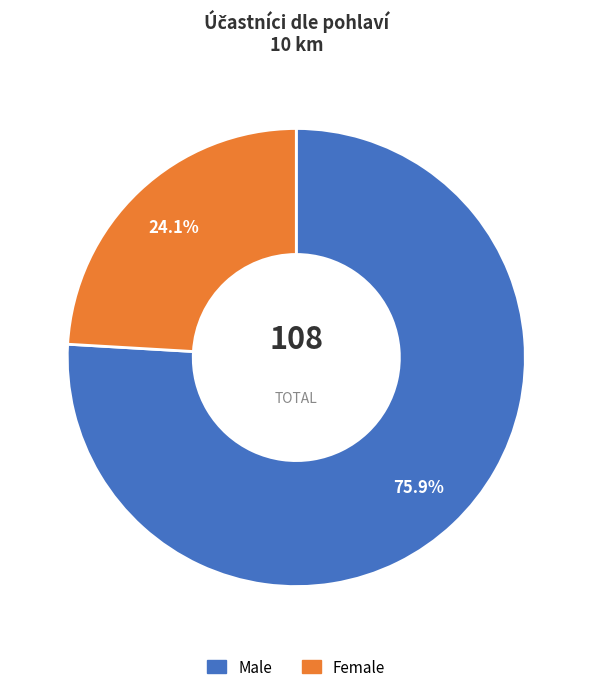

To the nearest percent, what percentage of the pie is Male?

76%